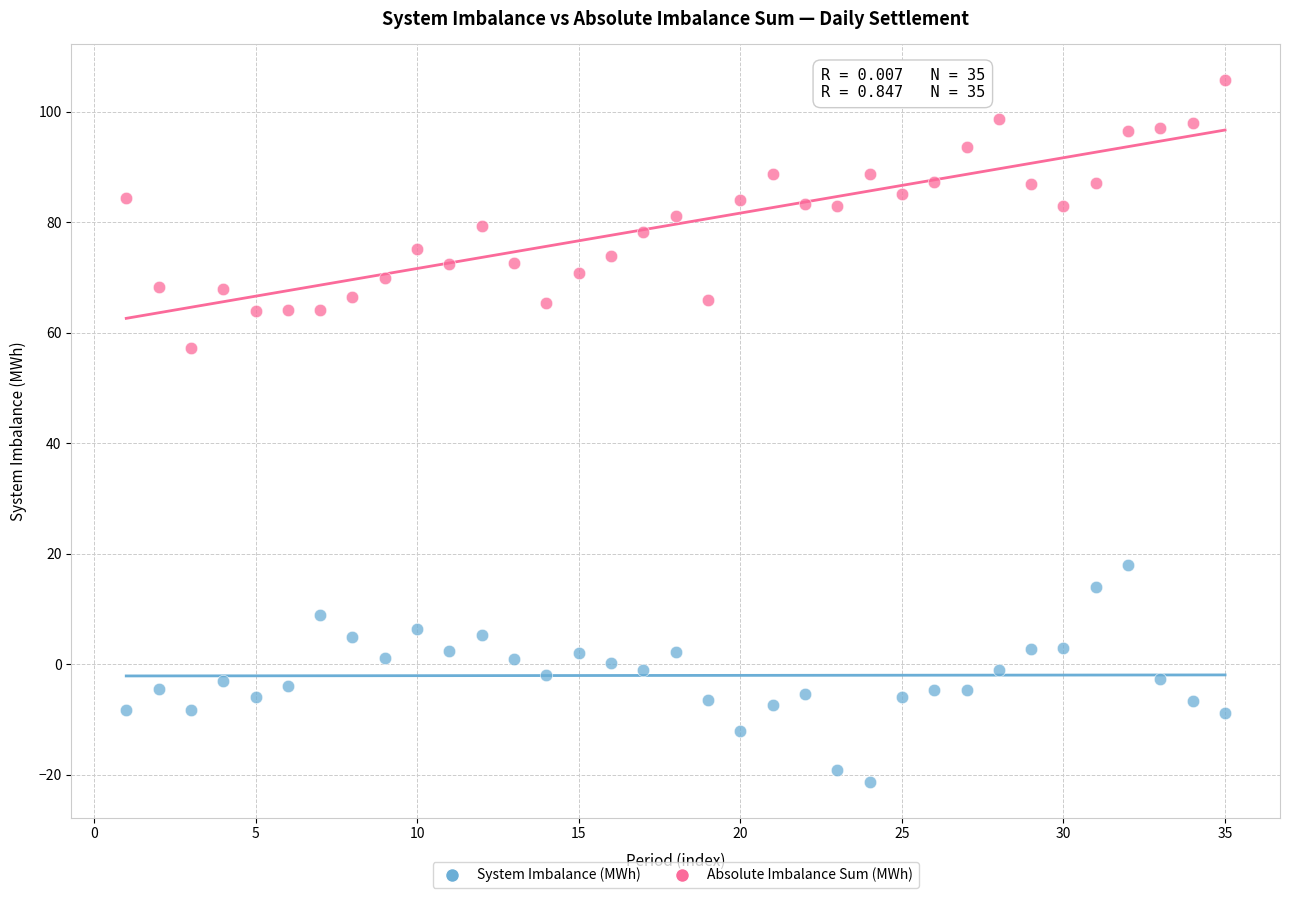

Which series contains the lowest Y value?

System Imbalance (MWh)